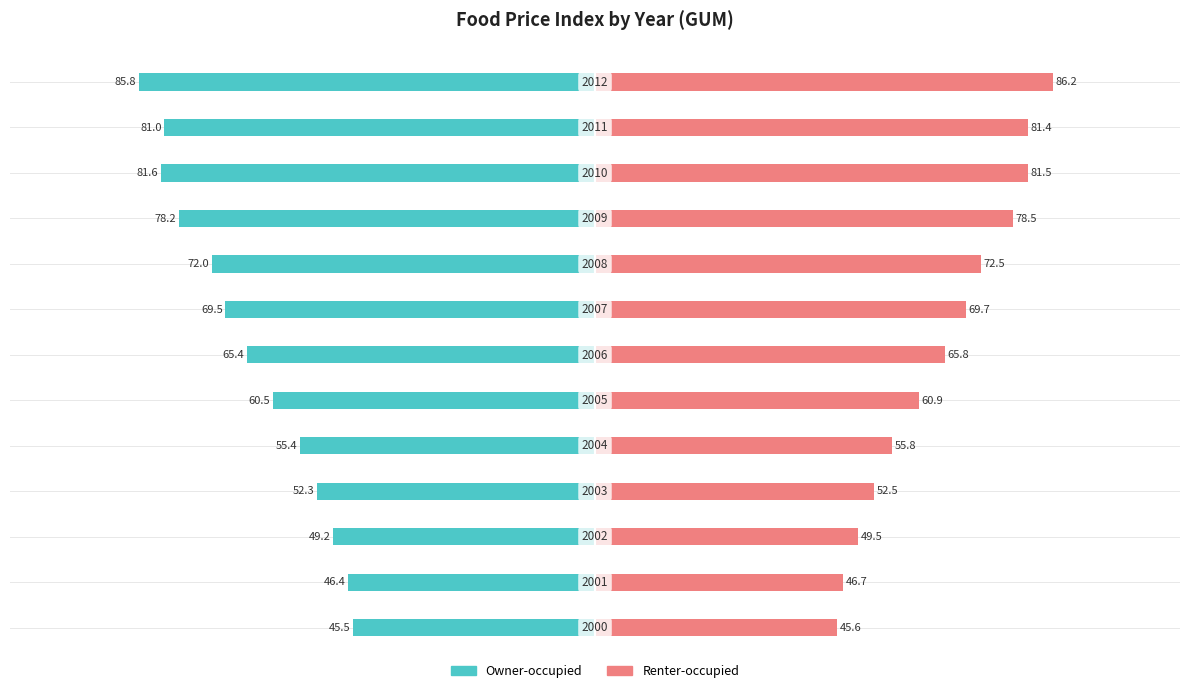

Which series changed the most between 50 and 12?

Renter-occupied